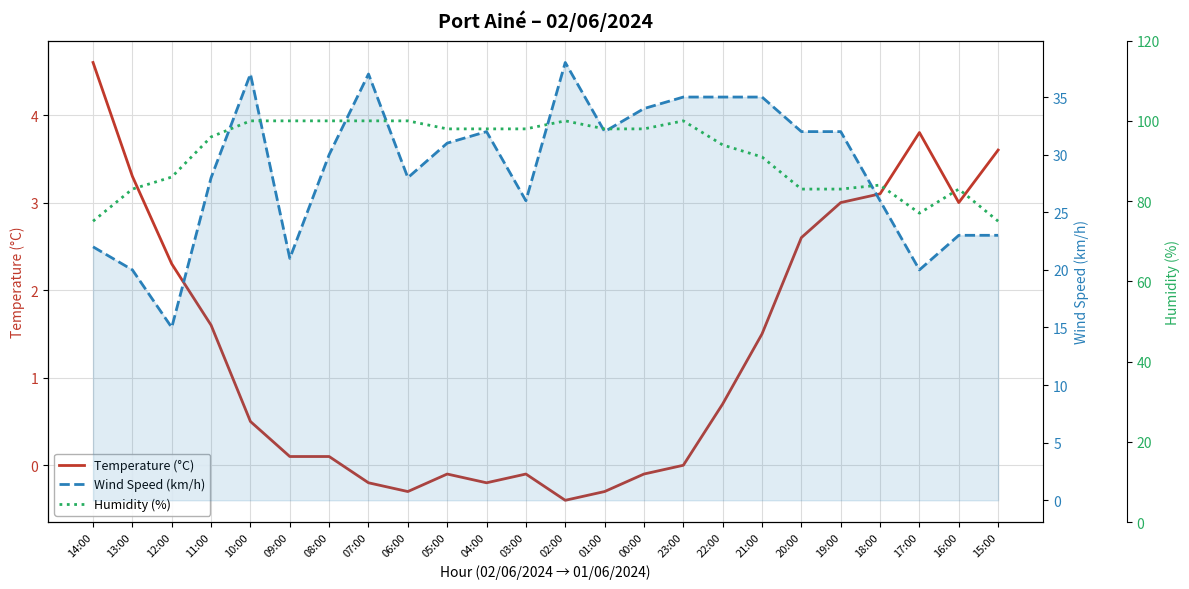

How many interior local peaks does the Humidity (%) series have?

4